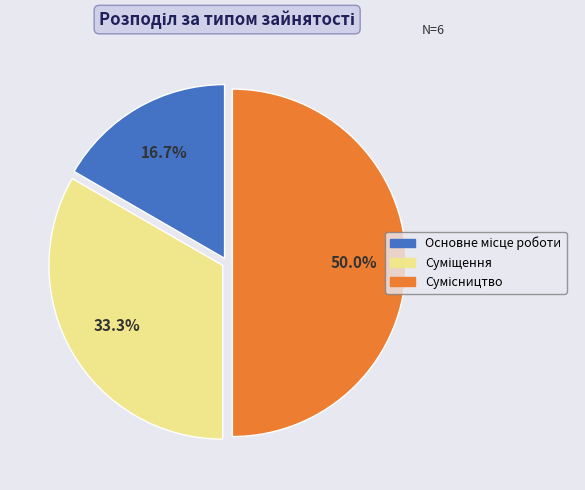

To the nearest percent, what is the difference between the Основне місце роботи and Суміщення slice percentages?

17%